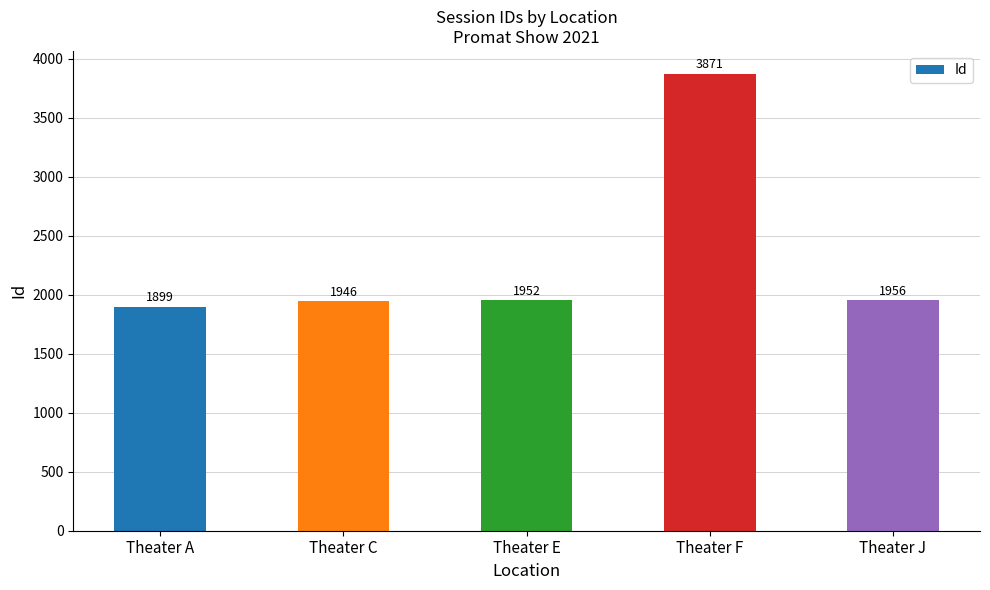

Approximately how many times larger is the value at Theater E compared to Theater F?

0.5